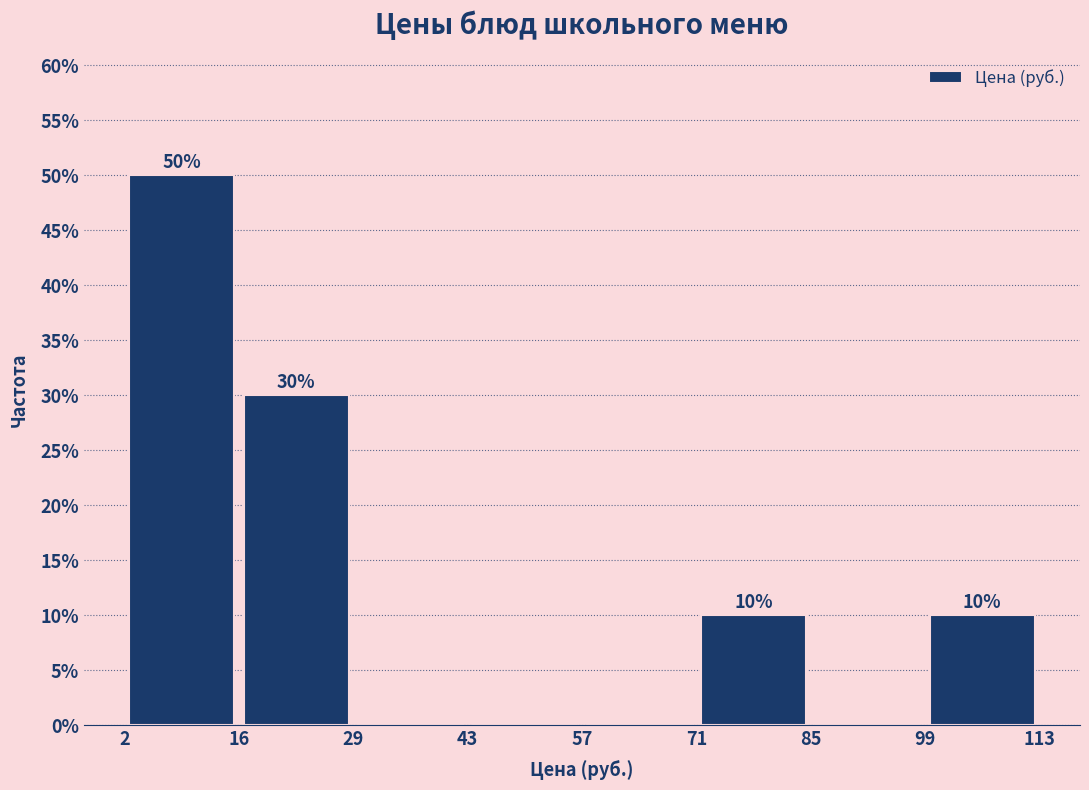

Which range on the x-axis has the tallest bar?

2 to 16